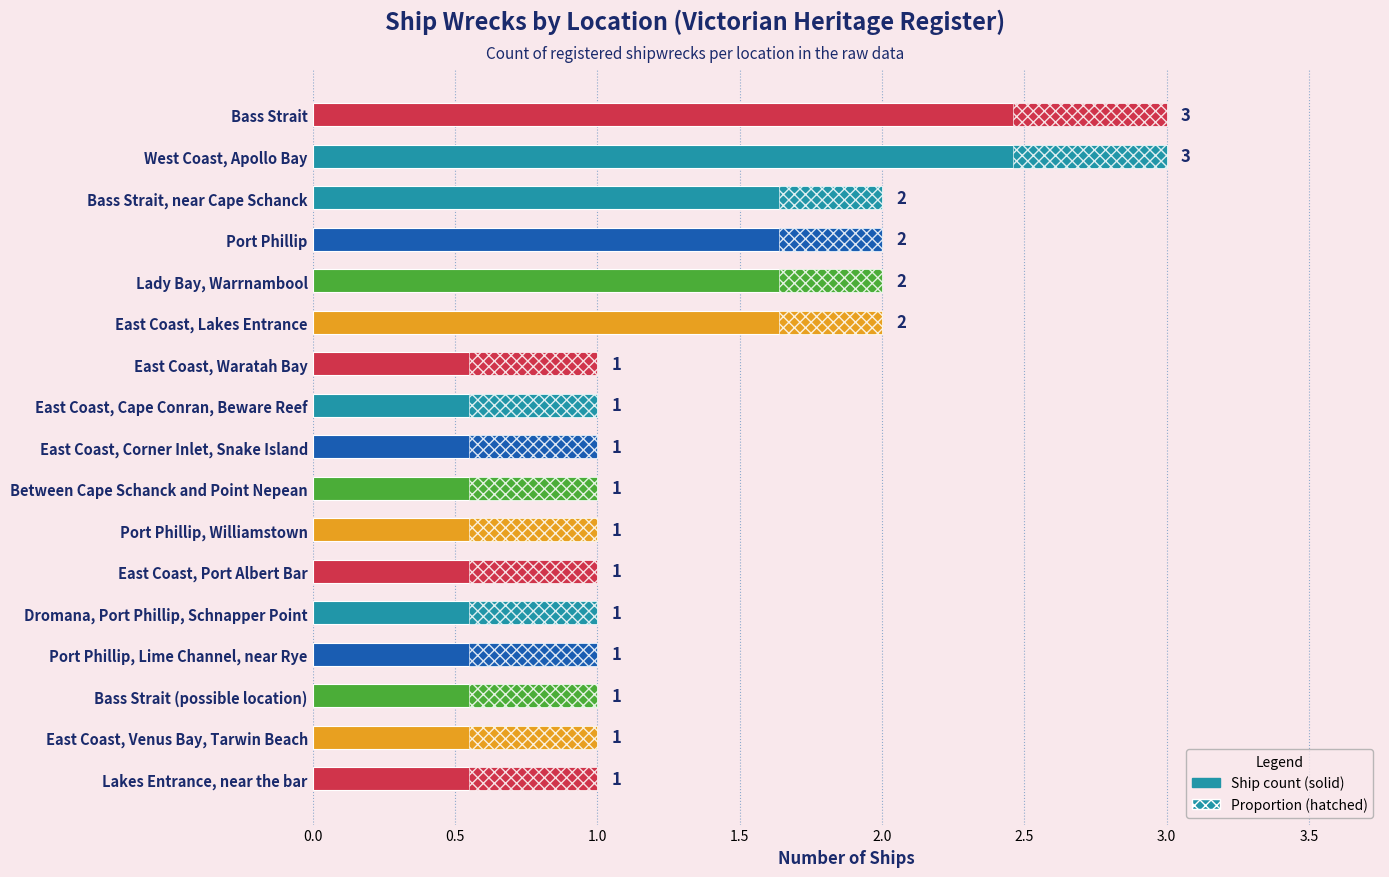

What is the average value?

1